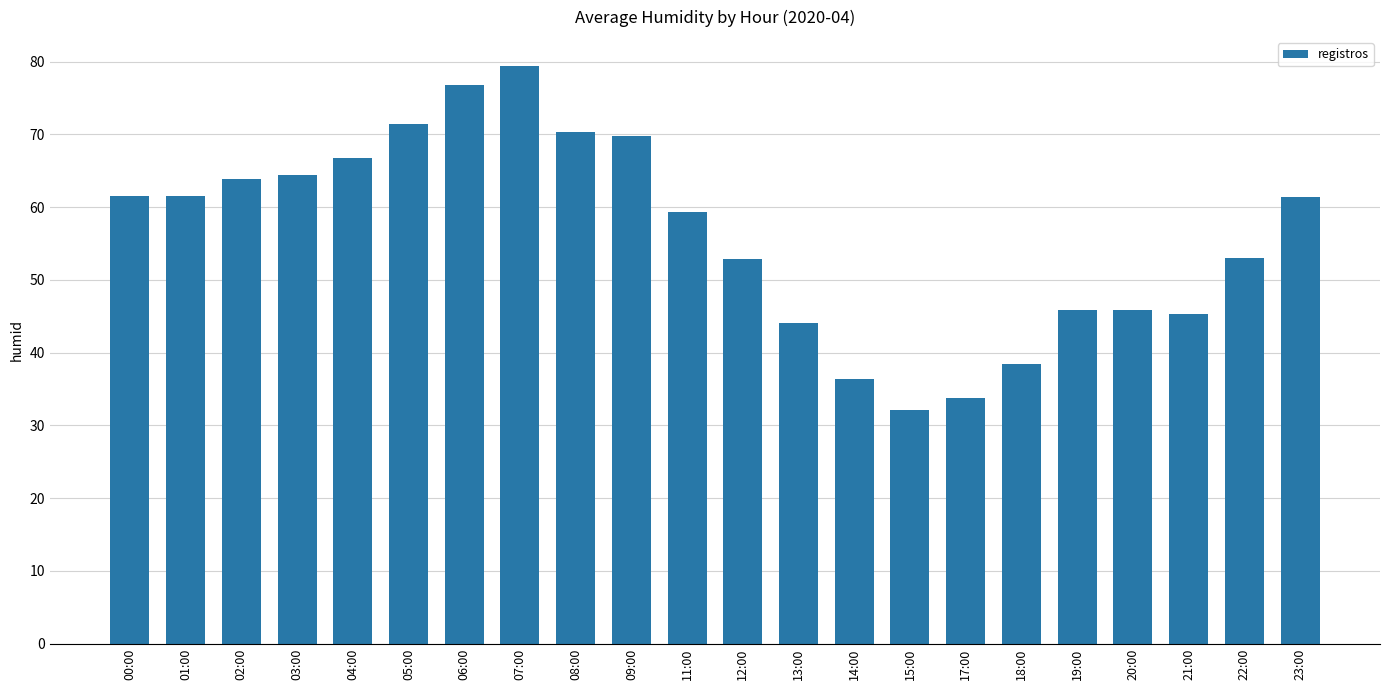

The chart shows a value of 95.0 at 22:00. True or false?

False